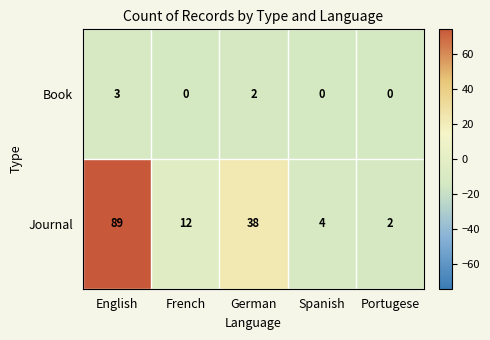

Count the number of categories in the chart.

5